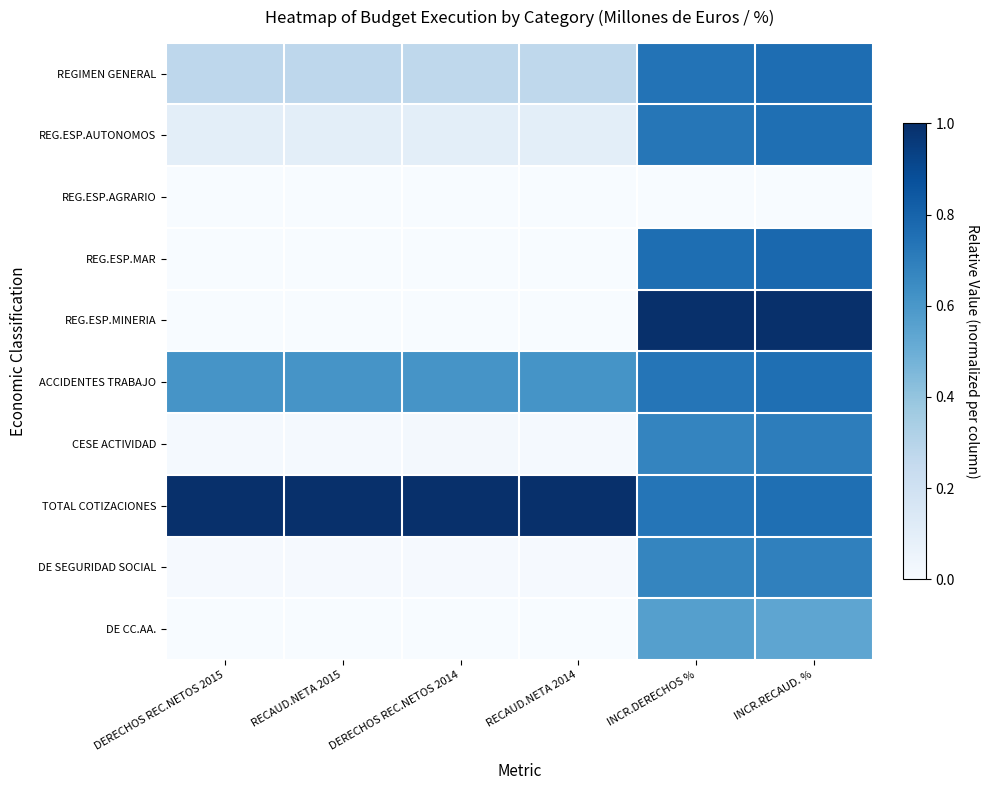

List the series in order of their peak value, lowest first.

REG.ESP.AGRARIO, DE CC.AA., DE SEGURIDAD SOCIAL, CESE ACTIVIDAD, REG.ESP.AUTONOMOS, ACCIDENTES TRABAJO, REGIMEN GENERAL, REG.ESP.MAR, REG.ESP.MINERIA, TOTAL COTIZACIONES